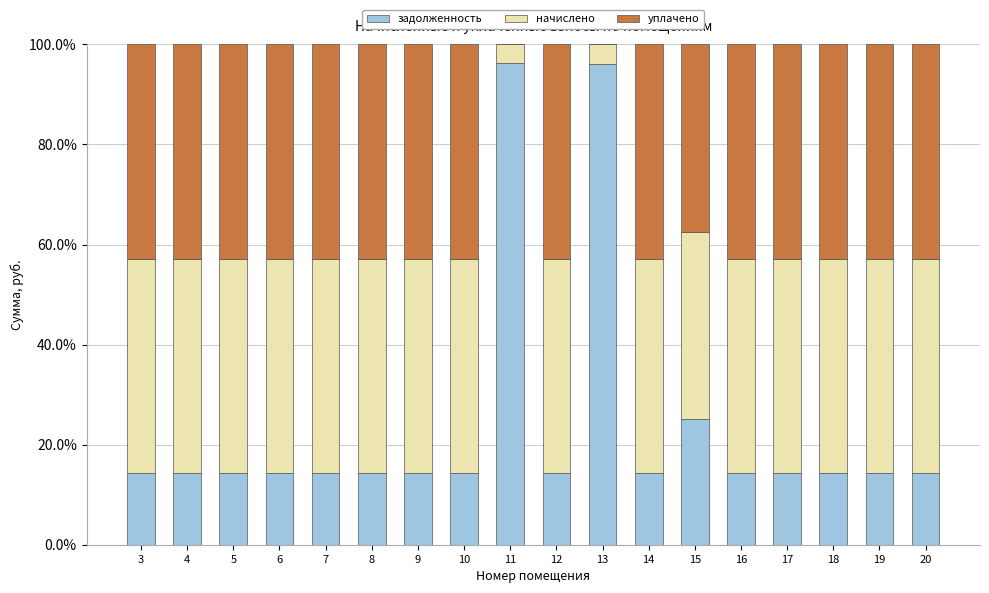

What are all the series names shown in the legend?

задолженность, начислено, уплачено